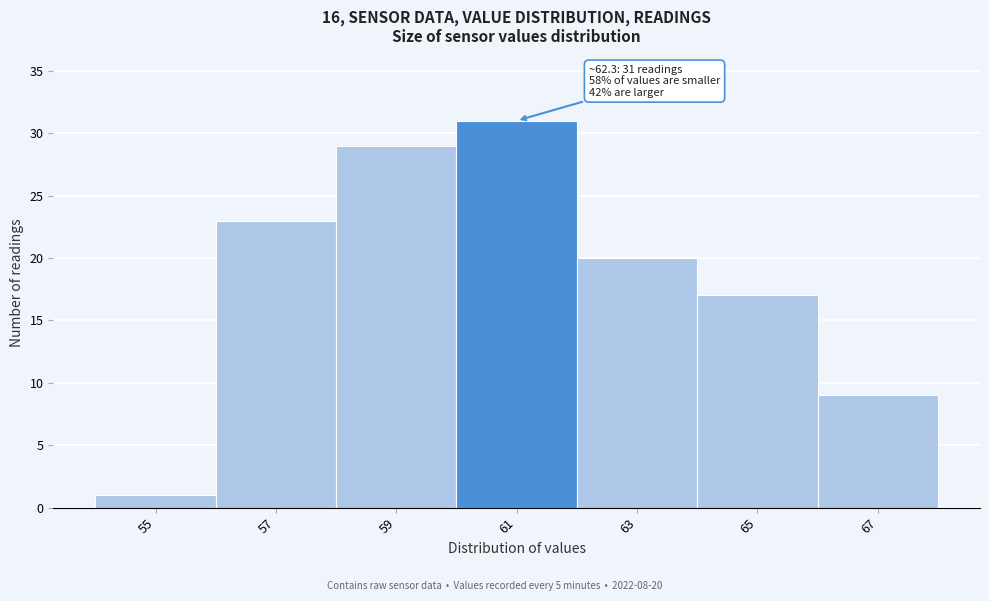

Reading right to left, what are all the values shown in this chart?

9	17	20	31	29	23	1